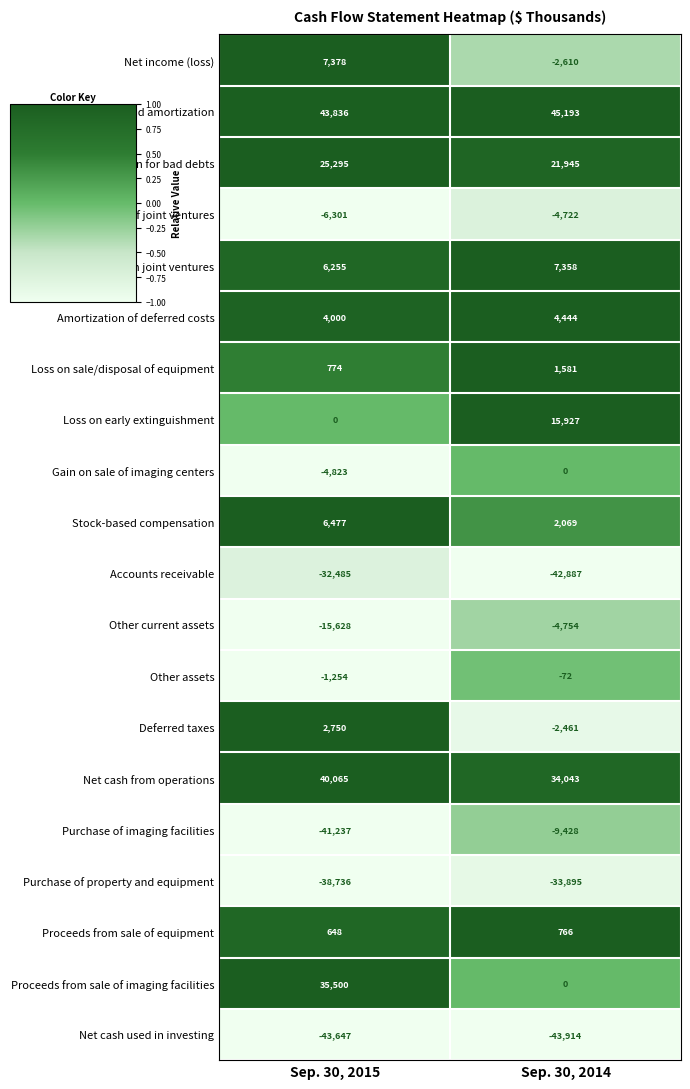

Count the number of categories in the chart.

2